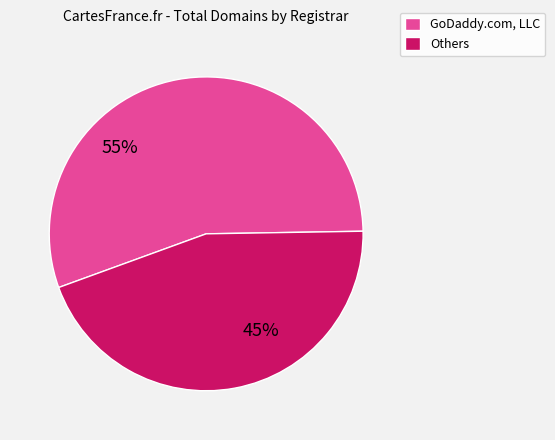

To the nearest percent, what is the average slice percentage?

50%